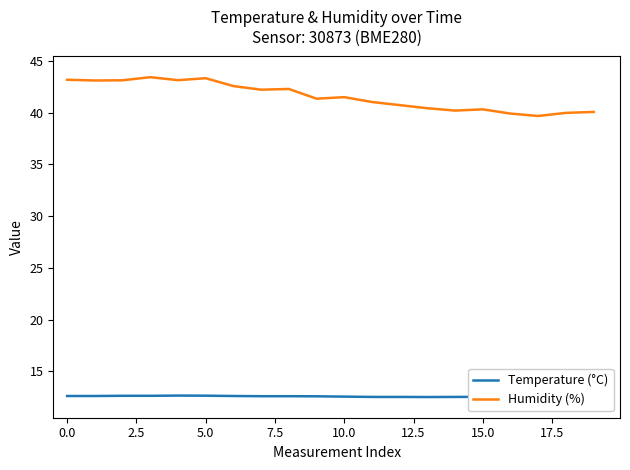

In Humidity (%), how many points are lower than both neighbors (excluding endpoints)?

6